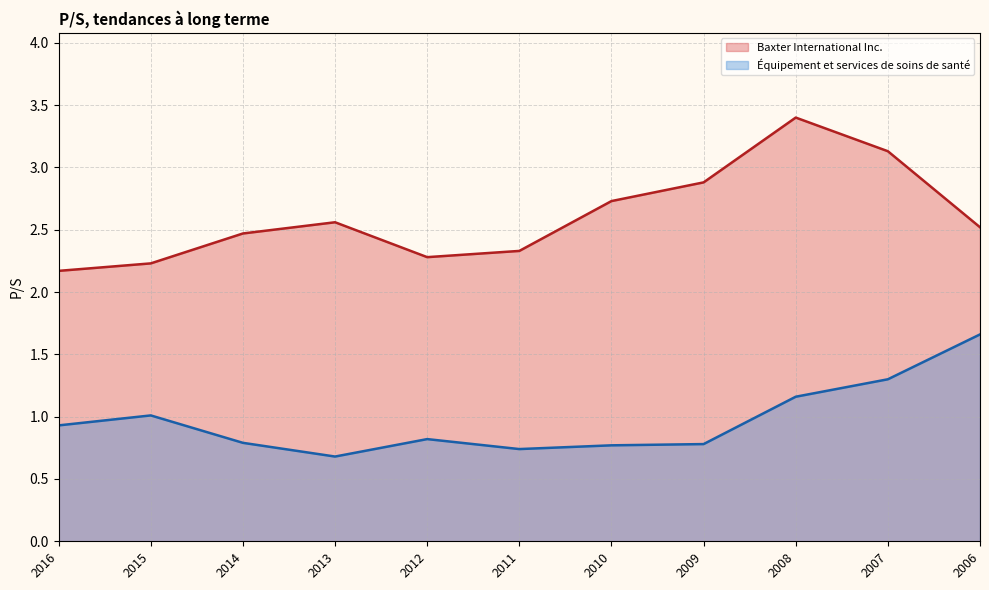

Which series changed the most between 2011-02-23 and 2010-02-23?

Baxter International Inc.